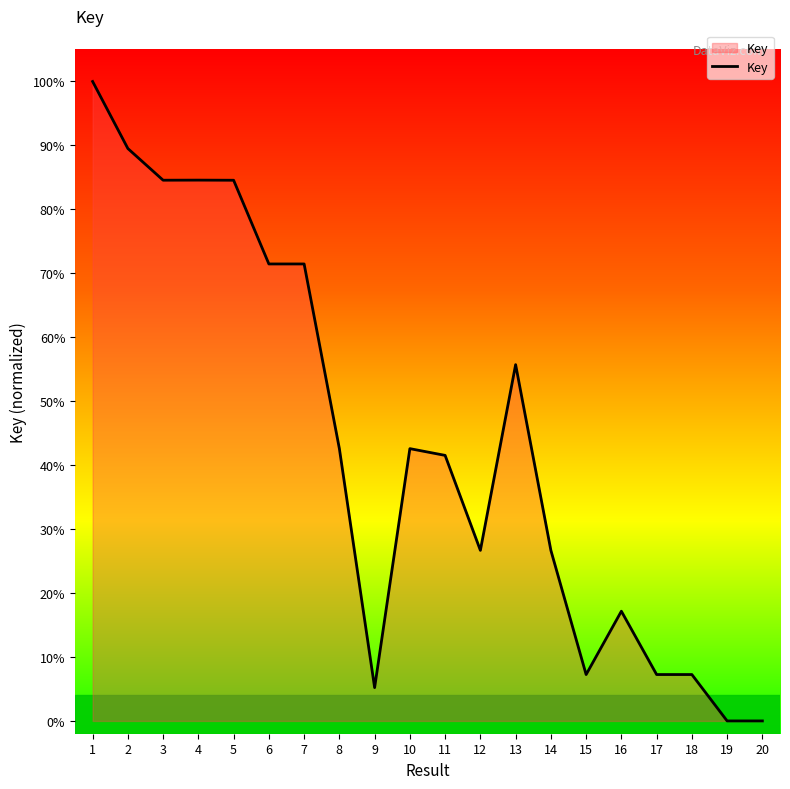

What is the maximum value shown in the chart?

100.0